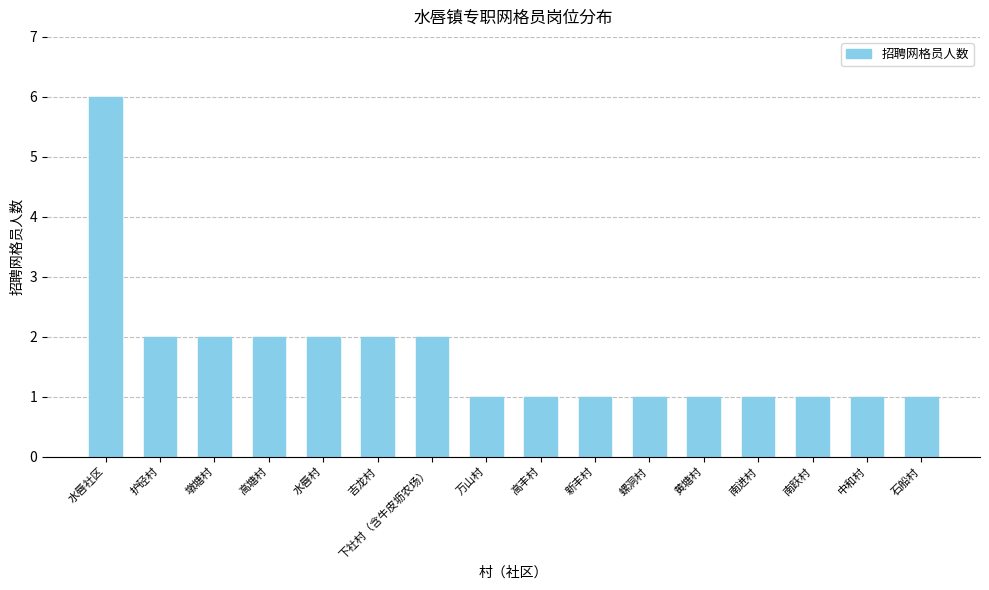

At which category does the chart reach its peak across all series?

水唇社区